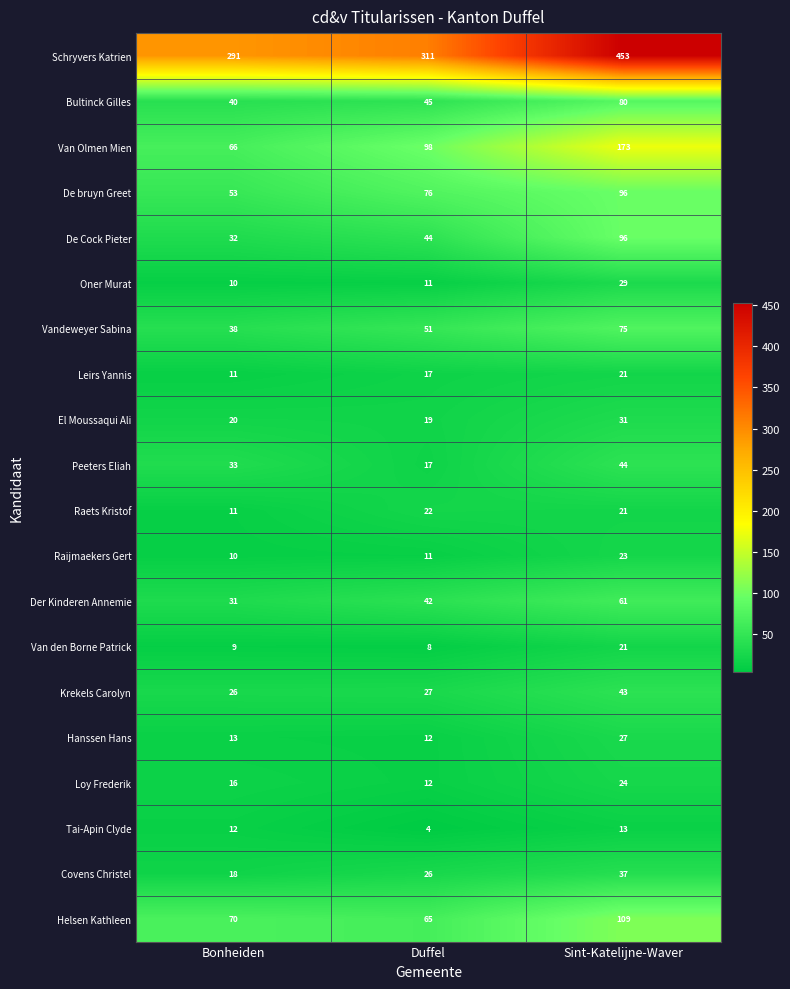

The value of Oner Murat at Sint-Katelijne-Waver is 29. True or false?

True